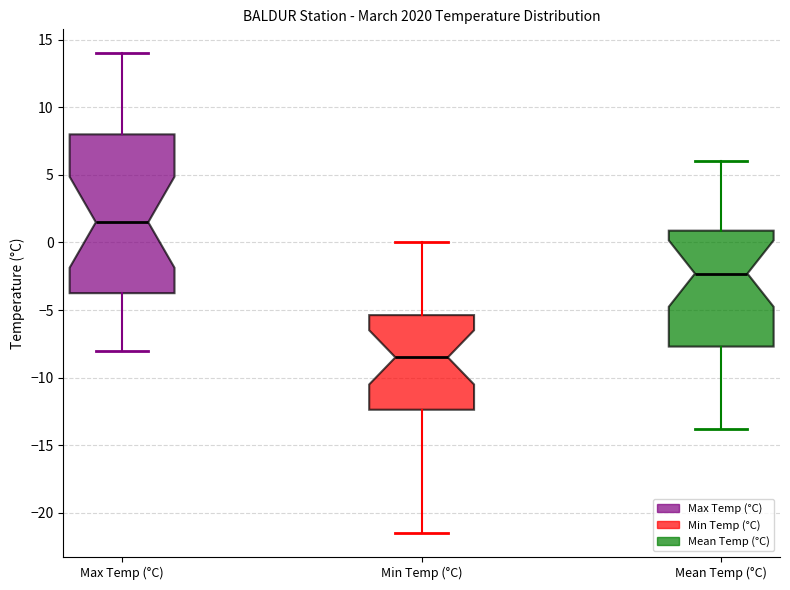

Which box has the lowest median line?

Min Temp (°C)